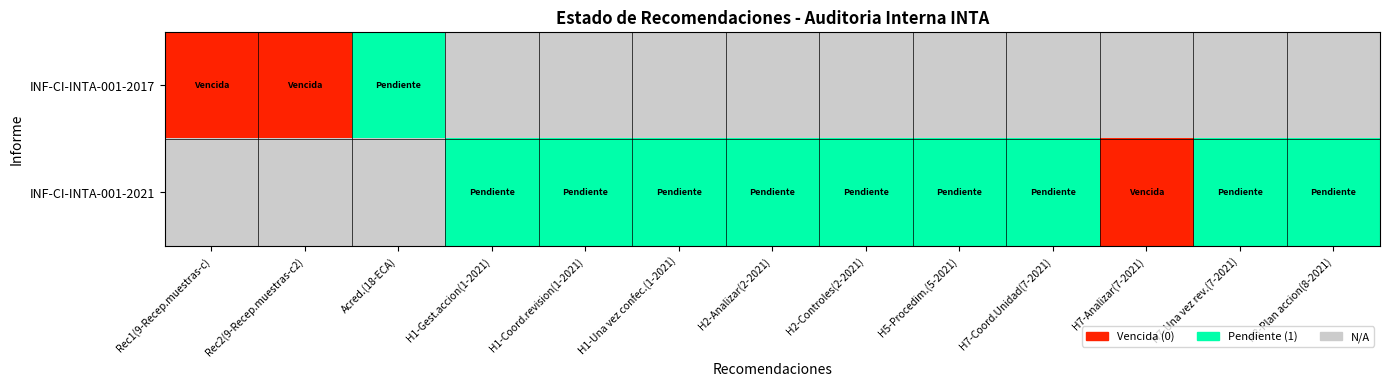

Which label corresponds to the largest value in the chart?

Acred.(18-ECA)